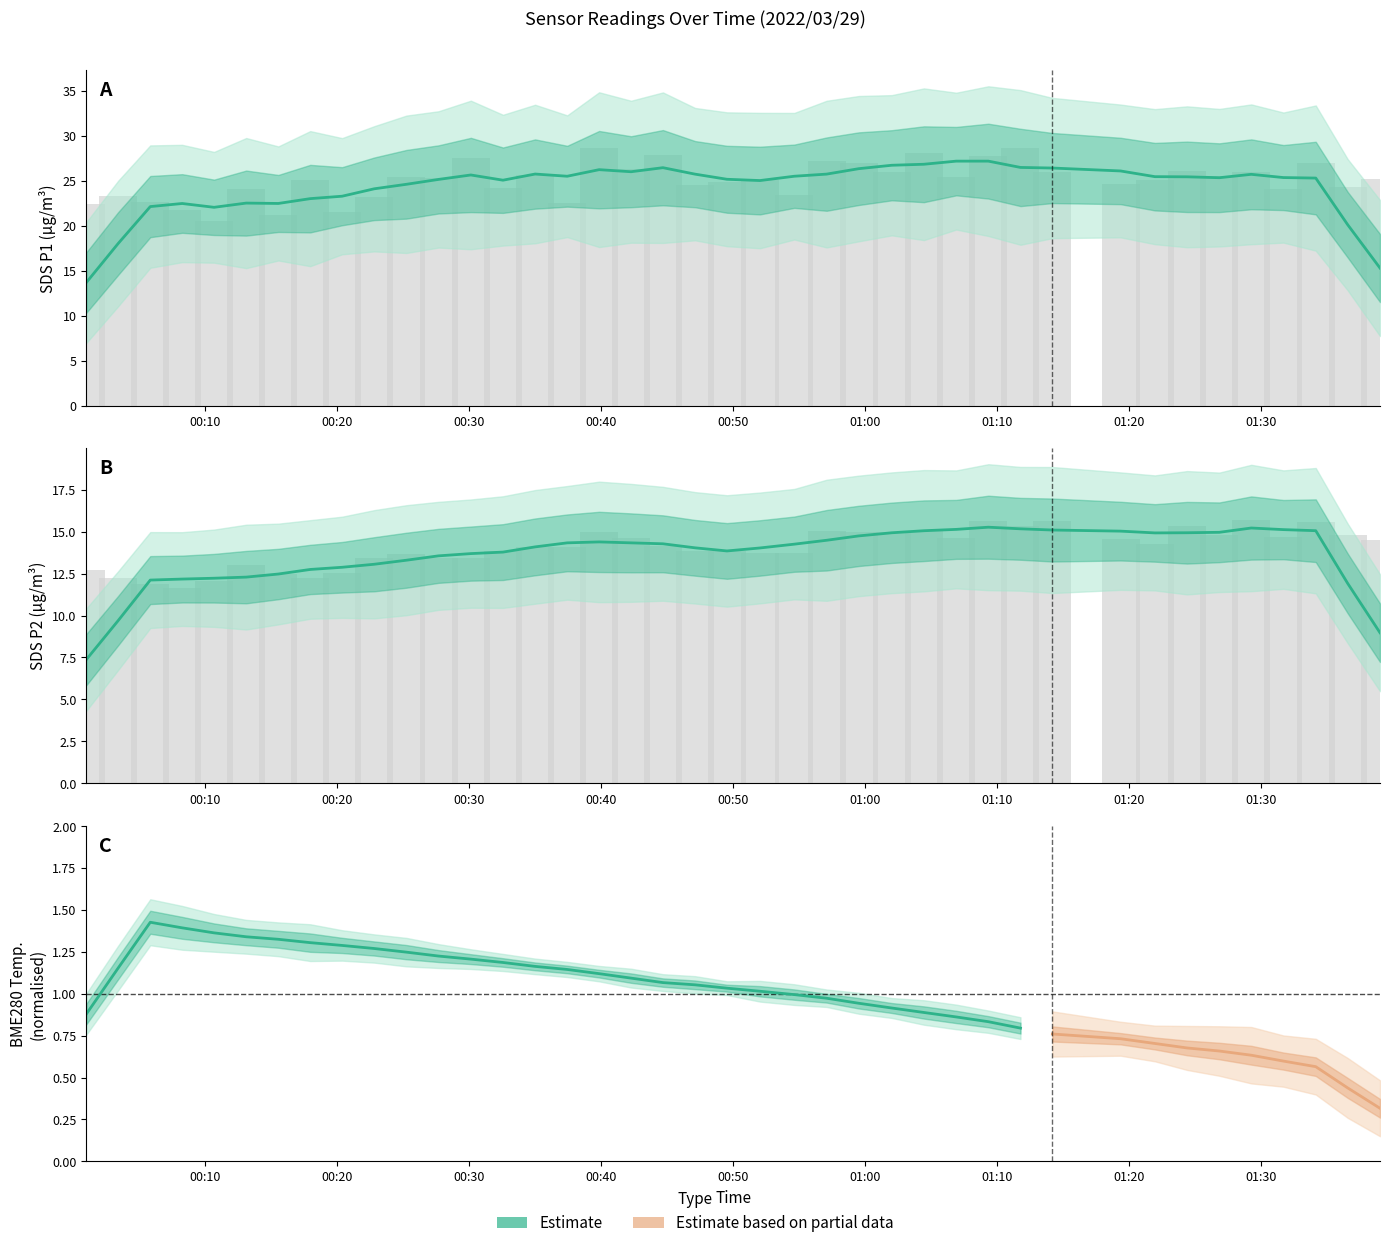

Is it true that SDS_P1 equals 25.9 at 01:30?

True